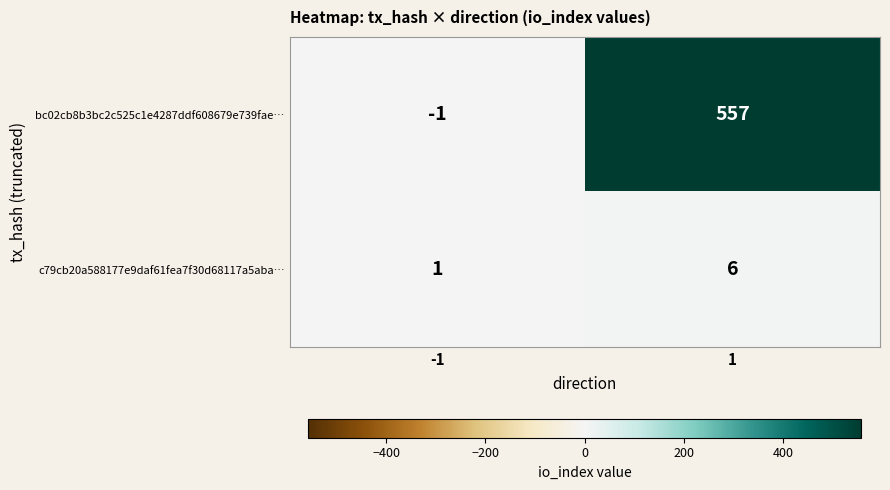

Which series changed the most between -1 and 1?

bc02cb8b3bc2c525c1e4287ddf608679e739fae…